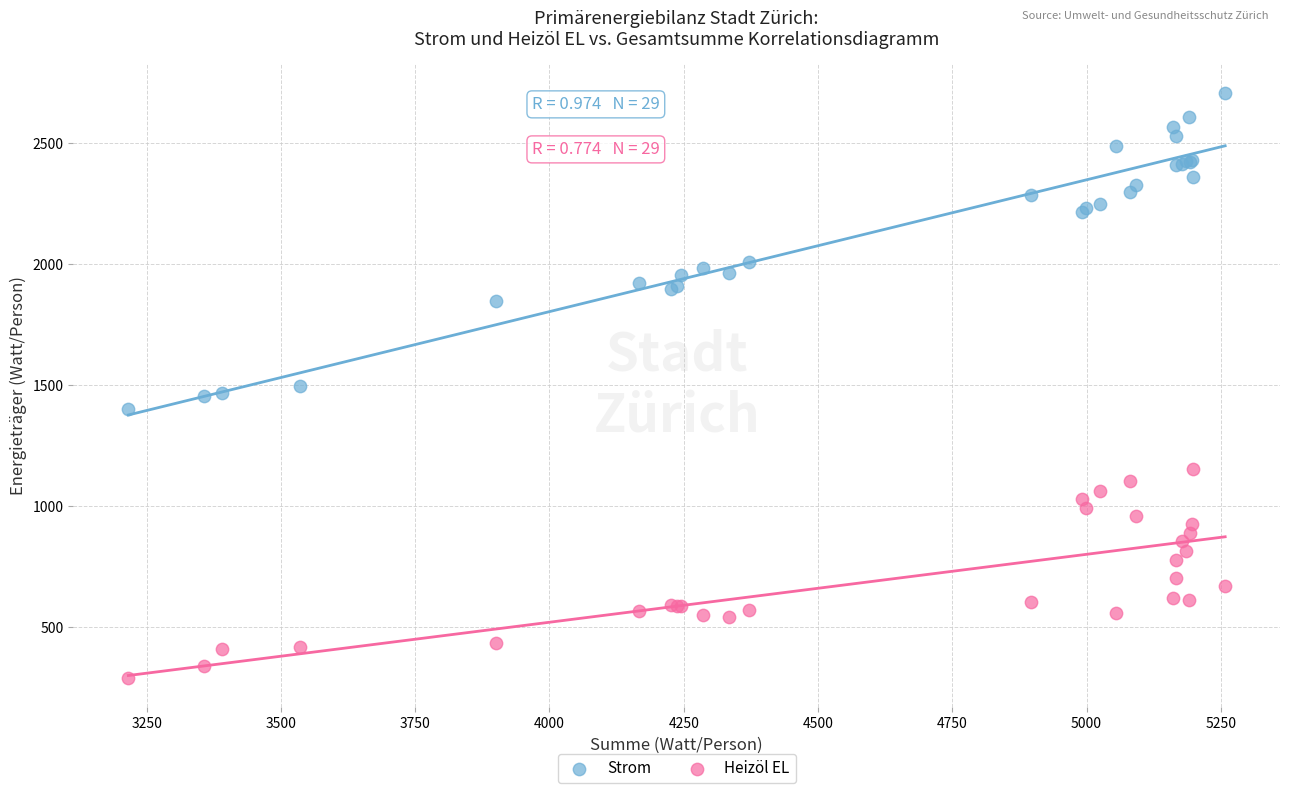

Which series has the widest spread of Y values?

Strom